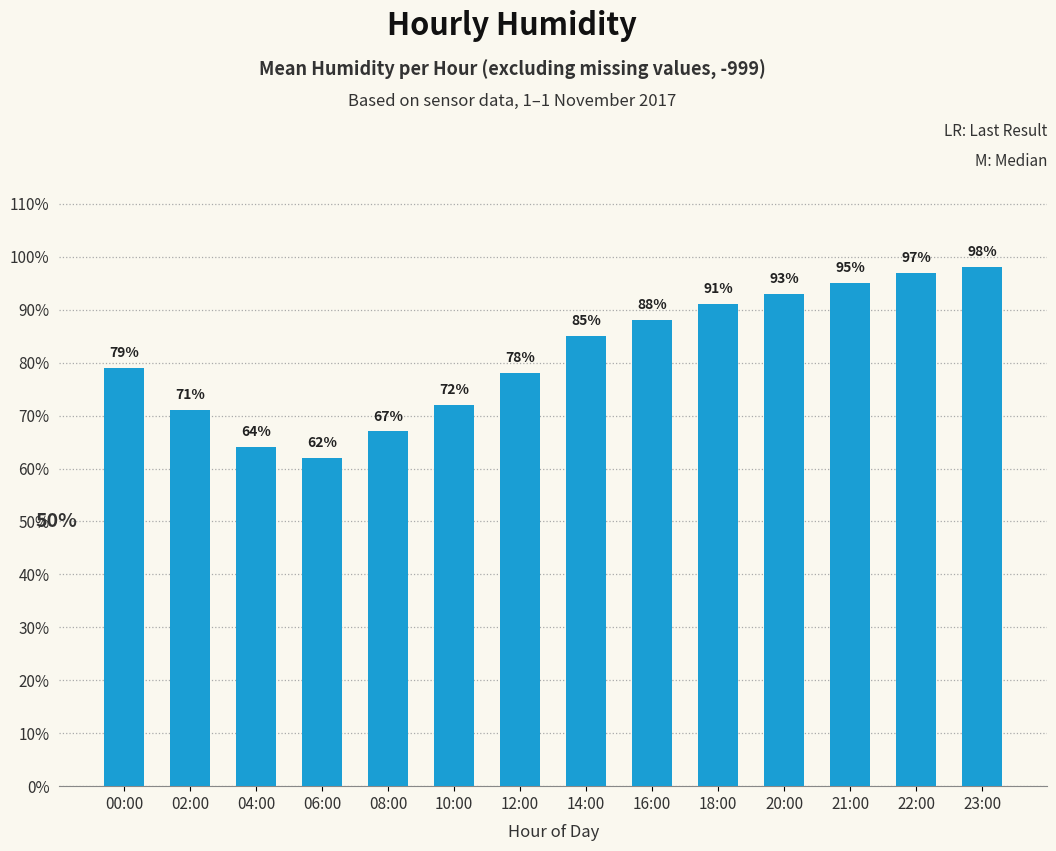

What is the difference between the maximum and minimum values?

36